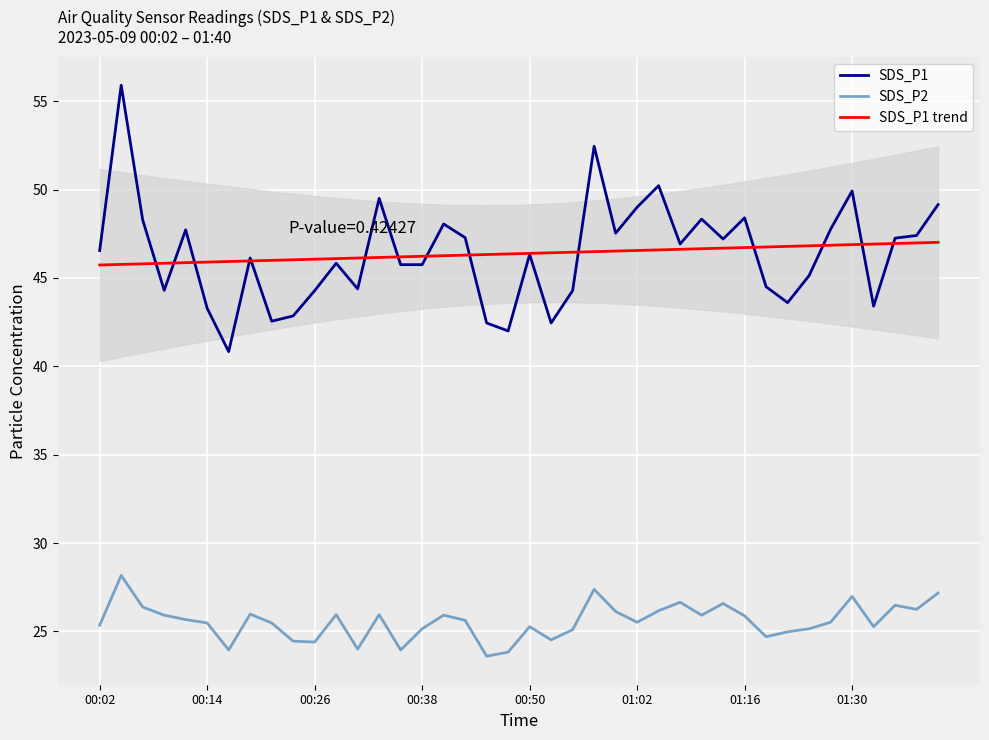

What is the minimum value for SDS_P1?

40.8